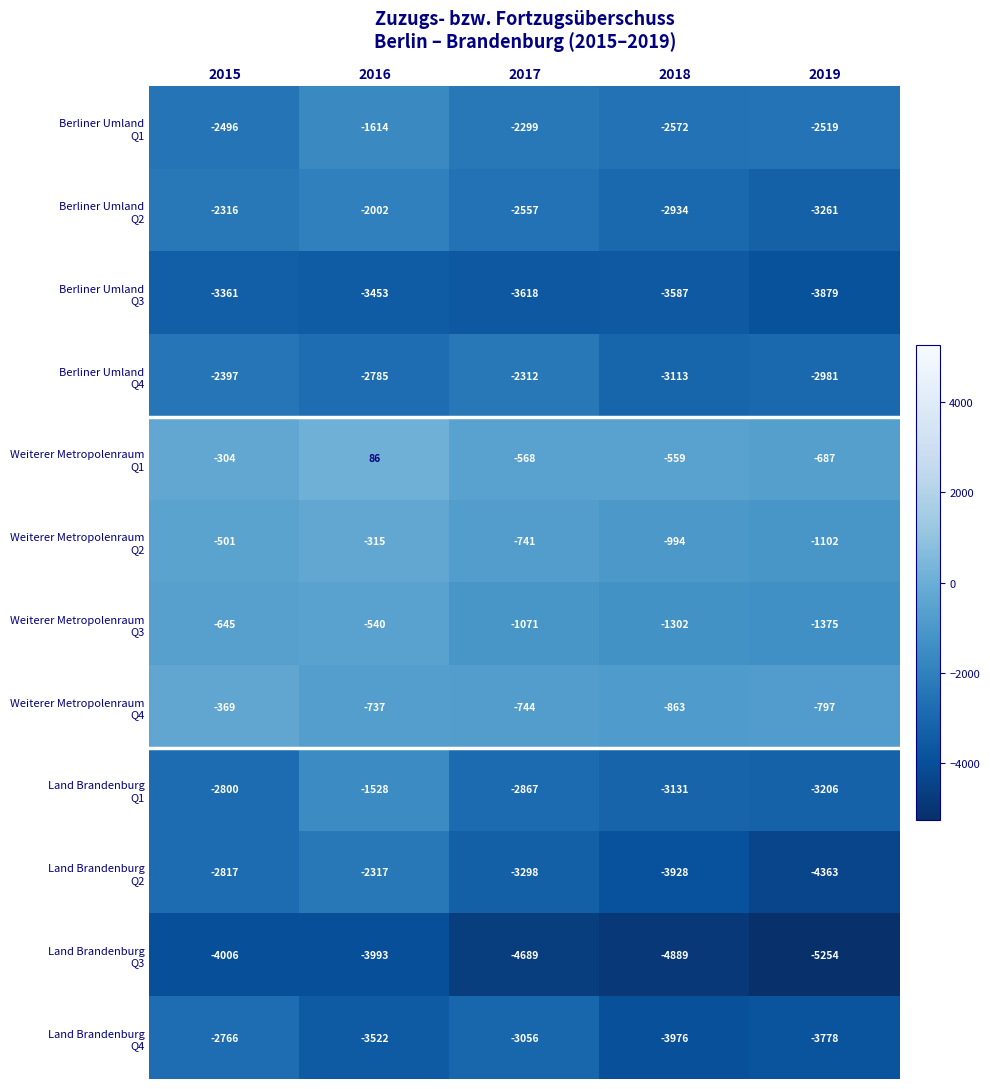

What is the difference between the highest and lowest values at 2016?

4079